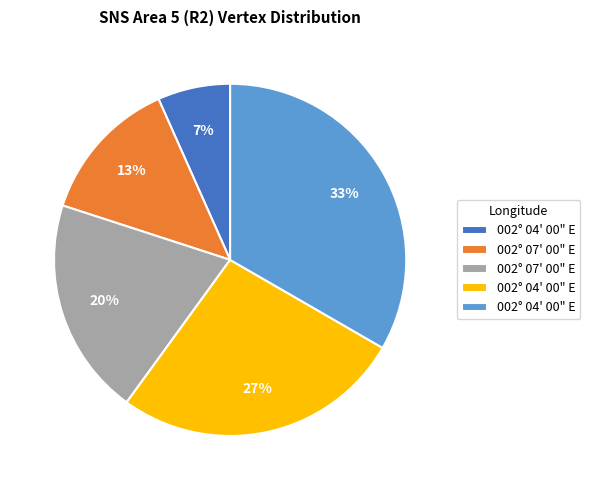

Does any single category account for the majority?

No